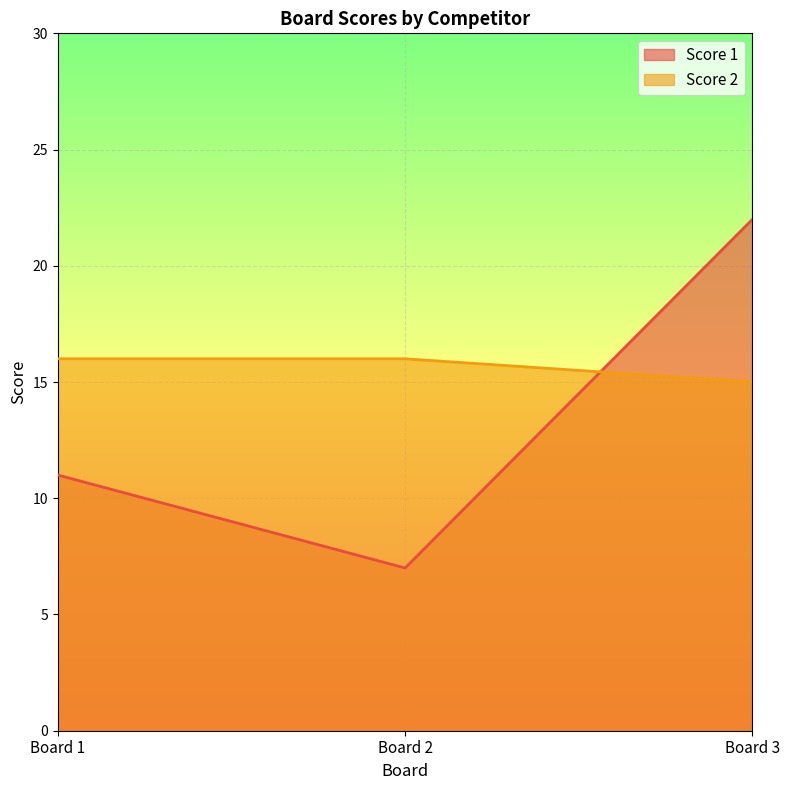

Is the value of Score 1 at Board 2 greater than the value of Score 2 at Board 3?

No